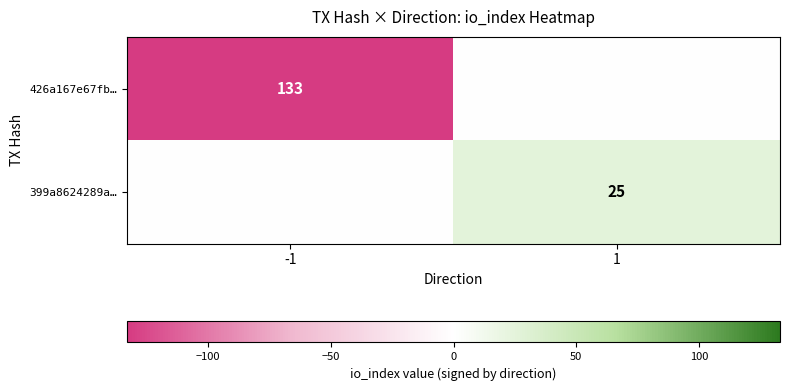

The 399a8624289a… series shows 25 at 1. True or false?

True